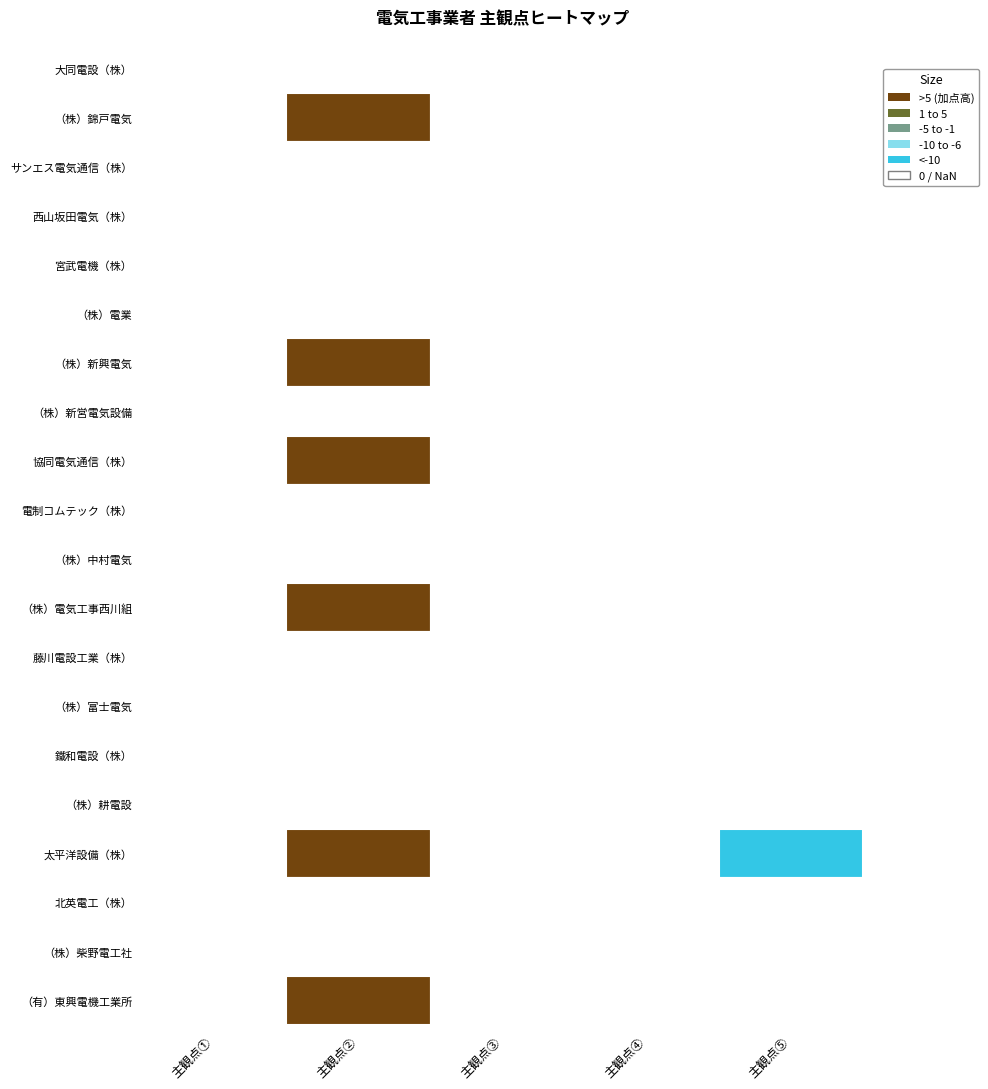

Between （株）富士電気 and （有）東興電機工業所, which series saw the biggest shift?

主観点②